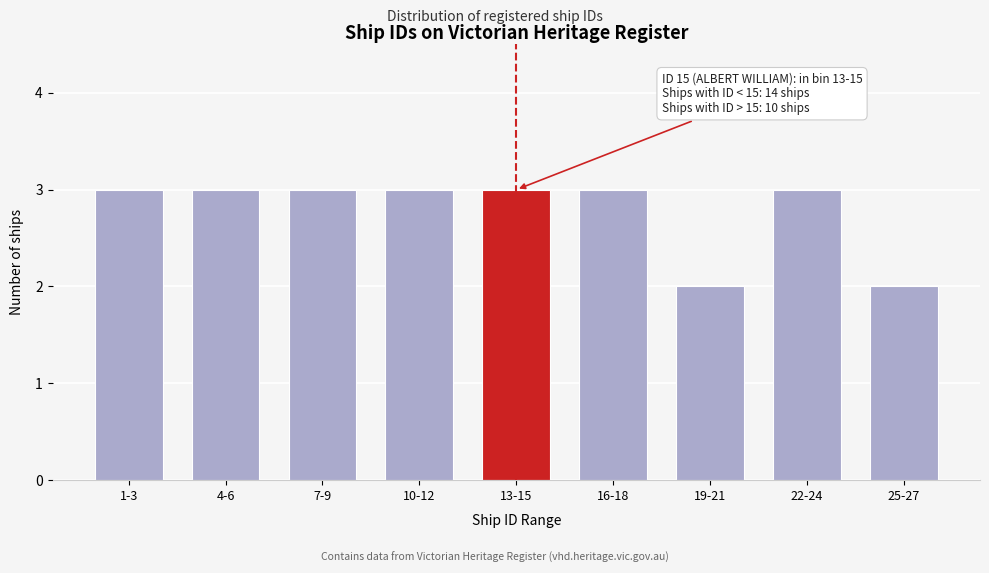

Reading left to right, list all the values displayed in this chart.

1-3=3	4-6=3	7-9=3	10-12=3	13-15=3	16-18=3	19-21=2	22-24=3	25-27=2